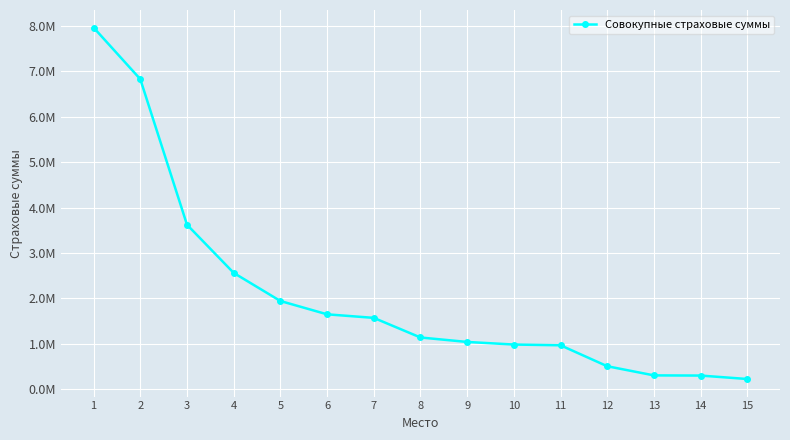

Where is the data nearest to the value 4094712?

3